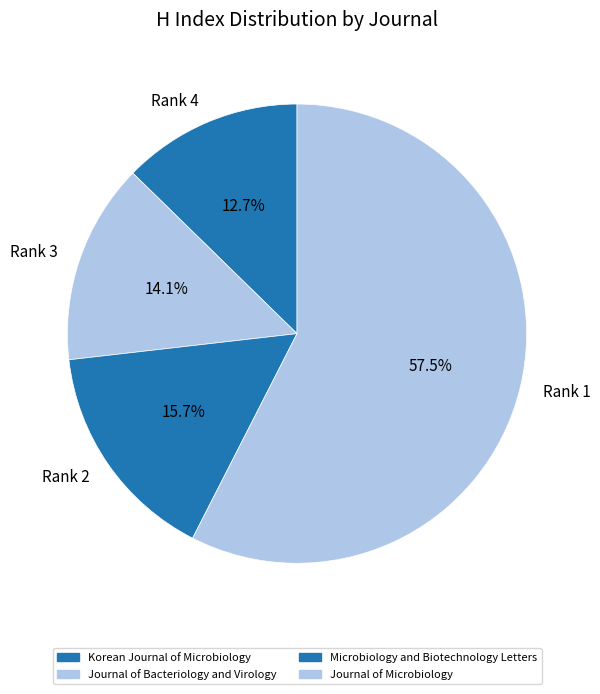

Is there any slice that represents more than half of the pie?

Yes